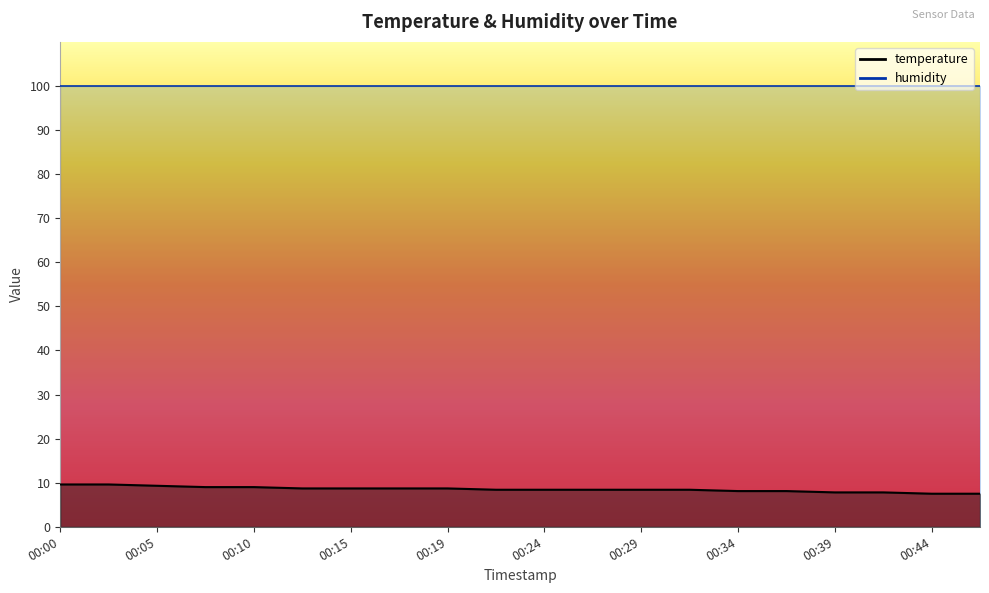

List the labels in order of value, largest first.

00:00, 00:02, 00:05, 00:07, 00:10, 00:12, 00:15, 00:17, 00:19, 00:22, 00:24, 00:27, 00:29, 00:32, 00:34, 00:36, 00:39, 00:41, 00:44, 00:46